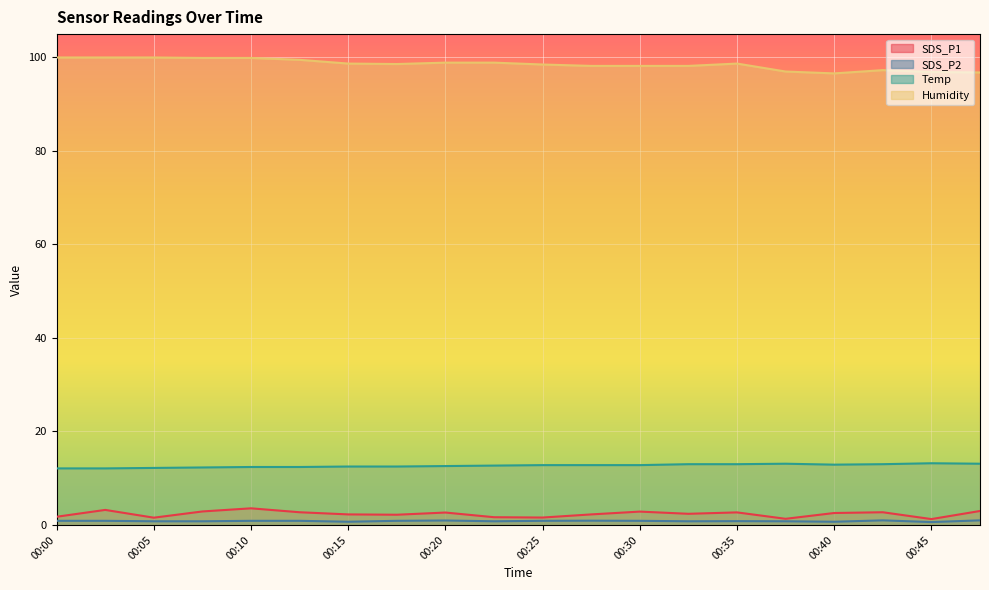

Which has a higher value, 00:35 or 00:40?

00:35